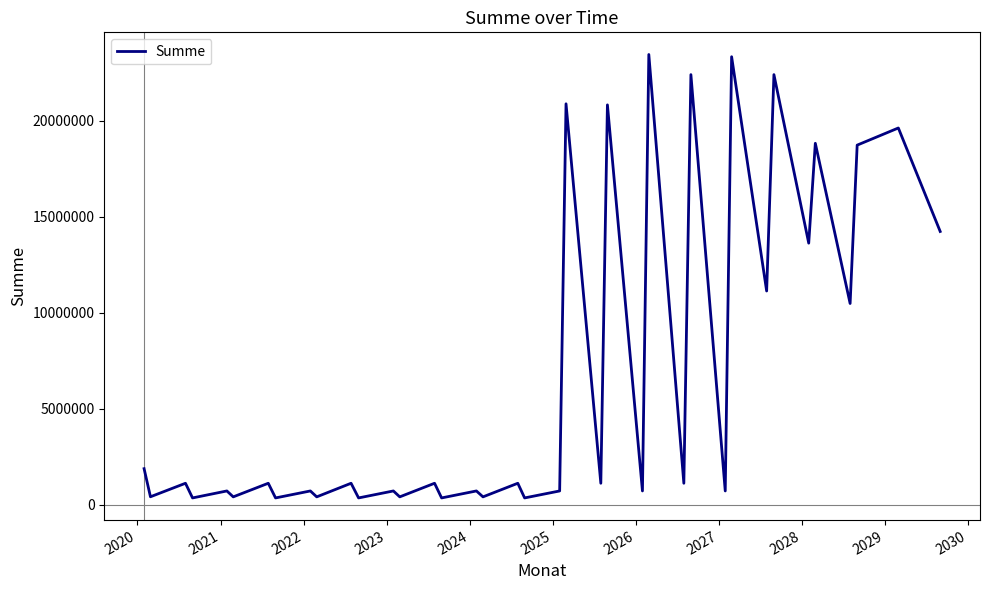

What is the difference between the maximum and minimum values?

23075310.0